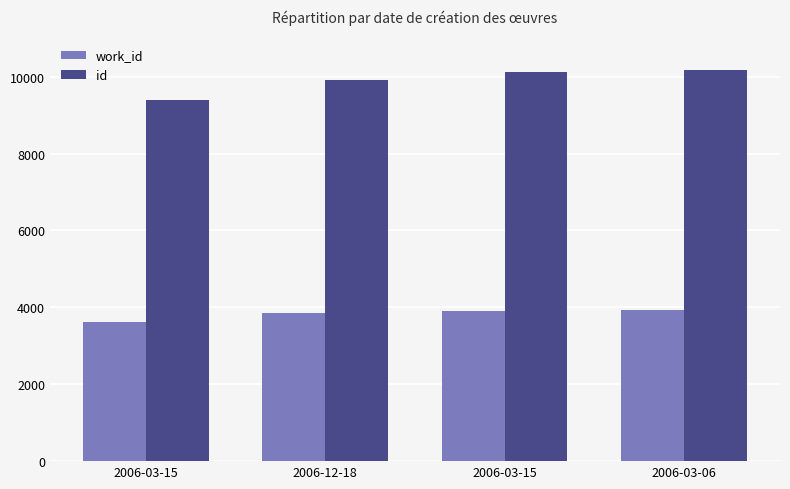

How many data points does each series have?

4